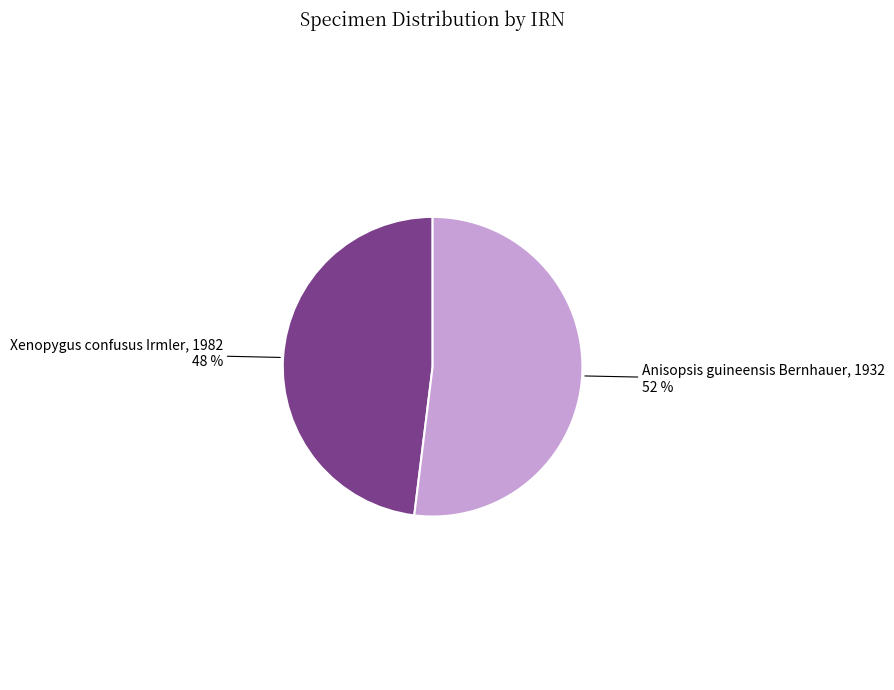

Count the number of slices in the pie.

2